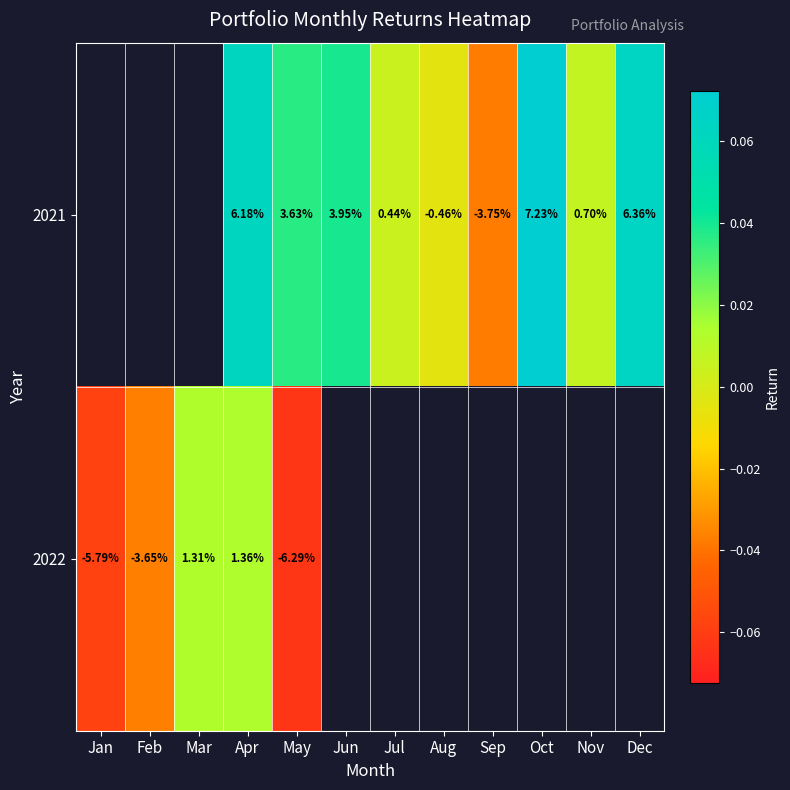

List the series in order of their overall mean, highest first.

2021, 2022